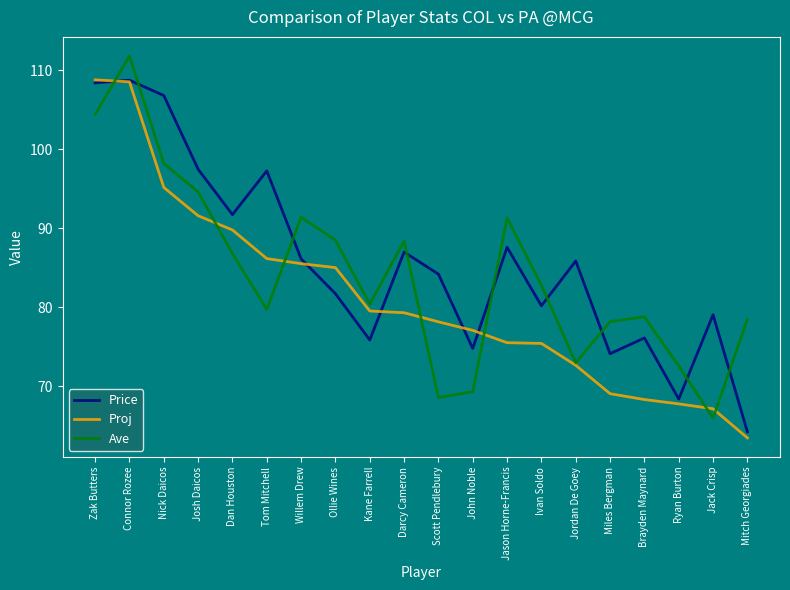

What position from the left is Jason Horne-Francis?

13